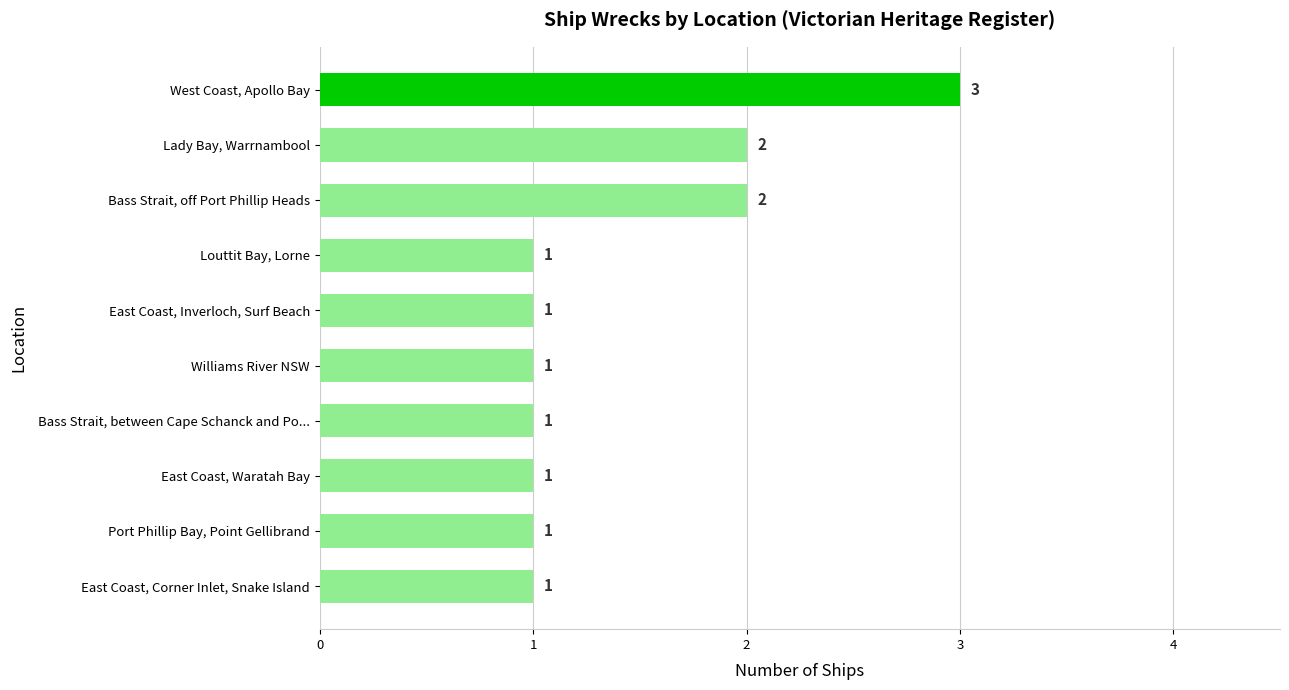

What is the greatest value displayed?

3